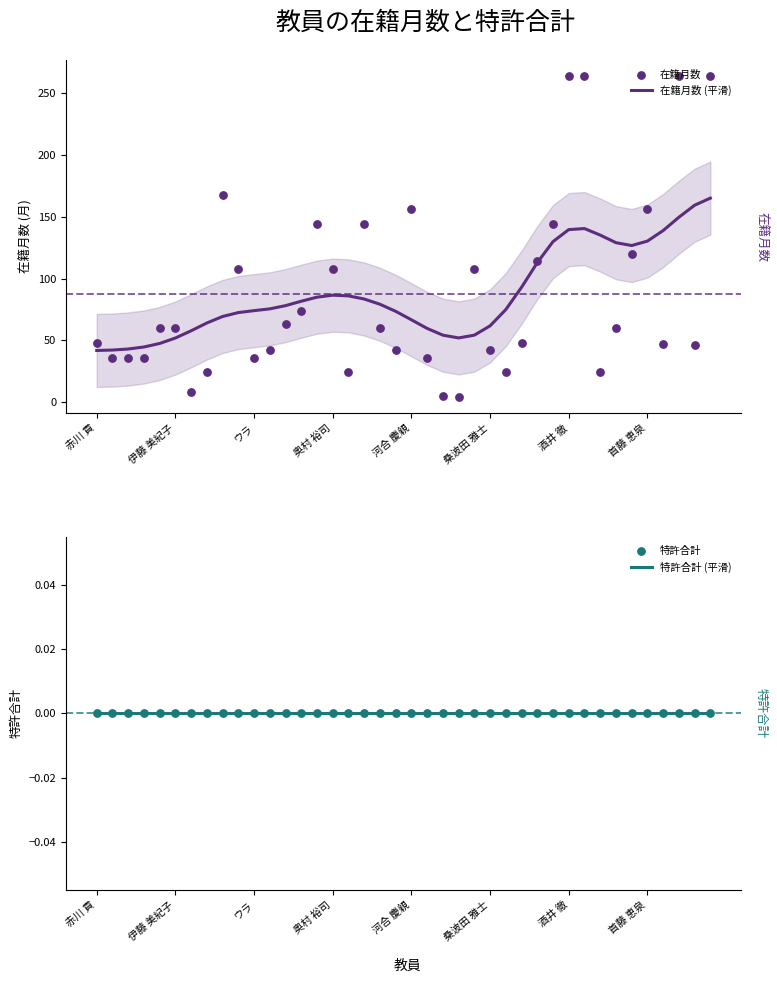

Which series contains the highest Y value?

在籍月数